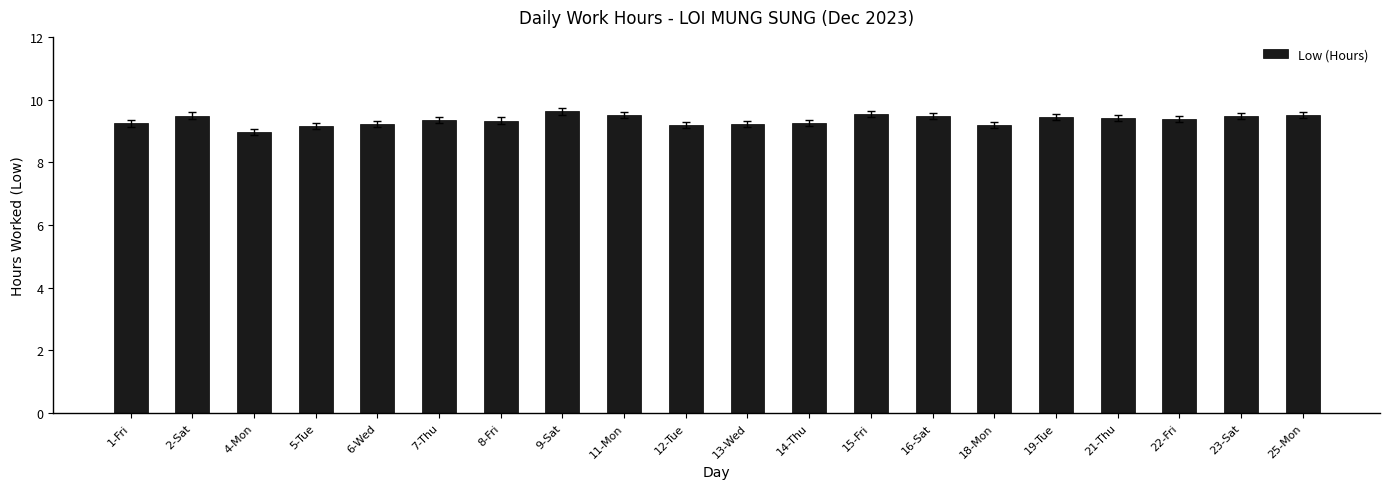

What is the difference between the second highest and minimum values?

0.6